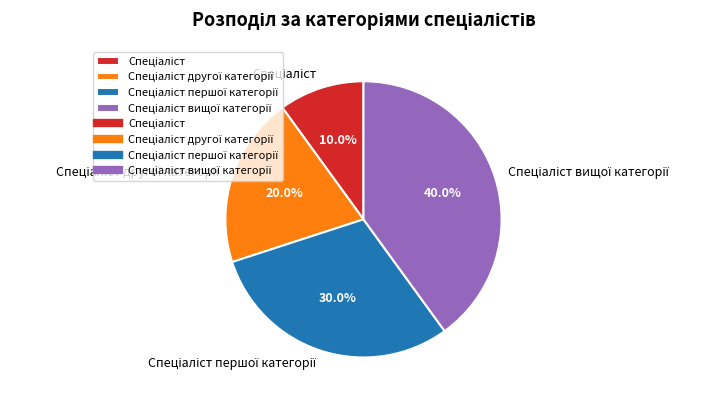

Does any single category account for the majority?

No